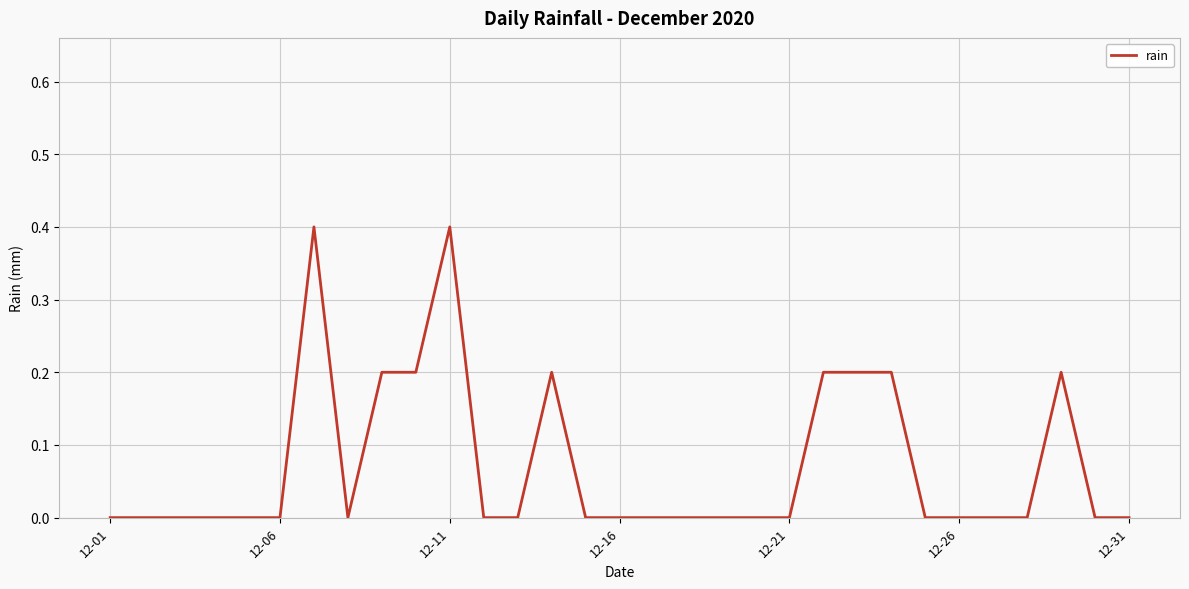

What is the greatest value displayed?

0.4